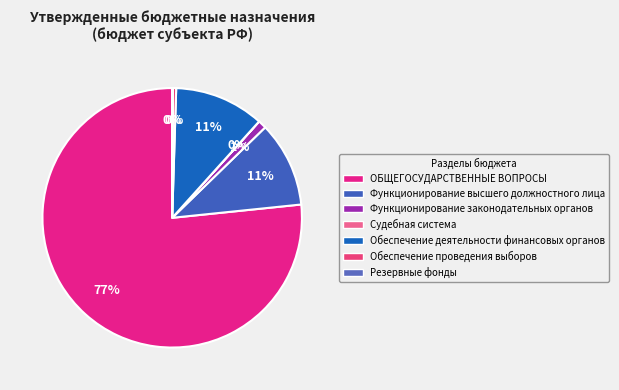

What is the majority slice?

ОБЩЕГОСУДАРСТВЕННЫЕ ВОПРОСЫ